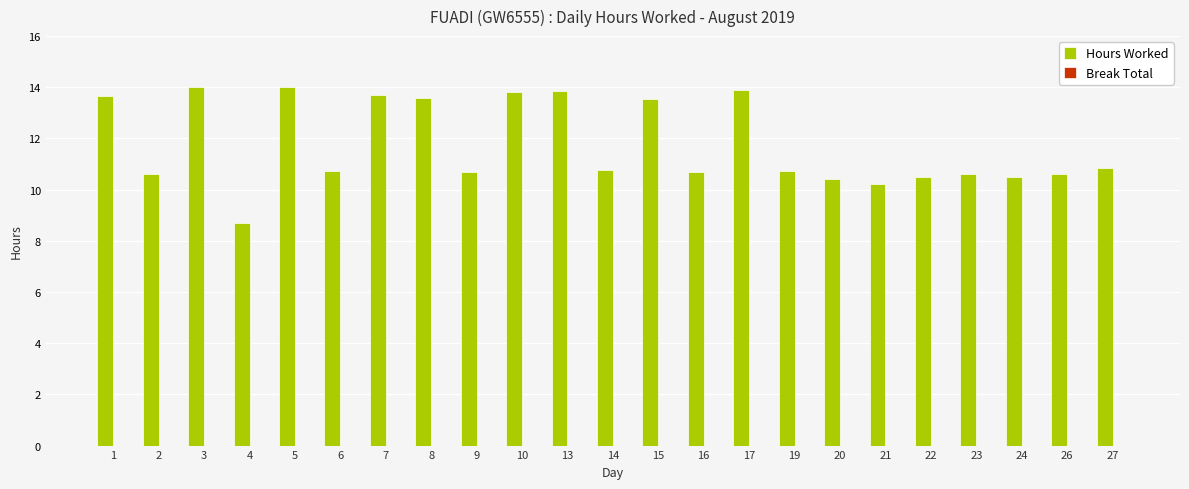

How many data points are less than 10?

1